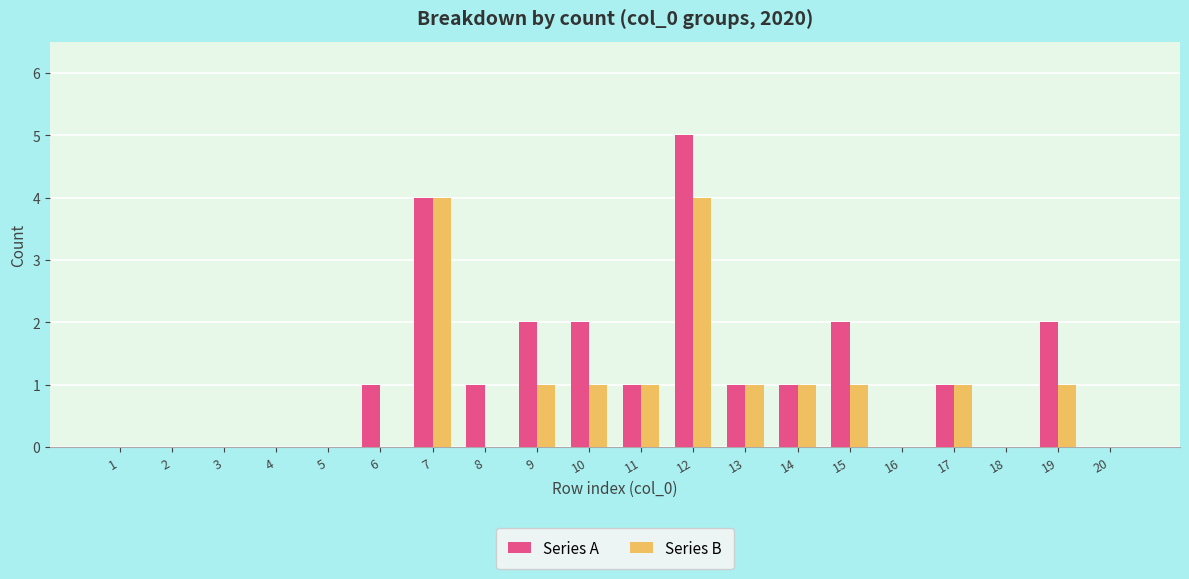

What is the sum of all Series A values?

23